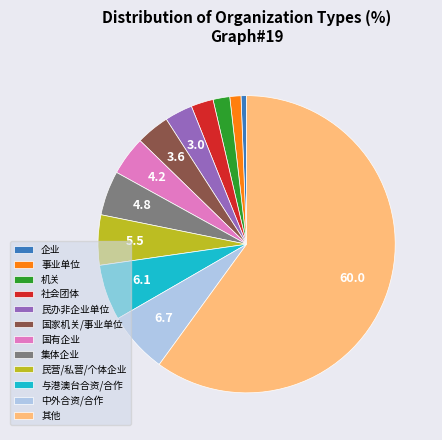

Count the number of slices in the pie.

12